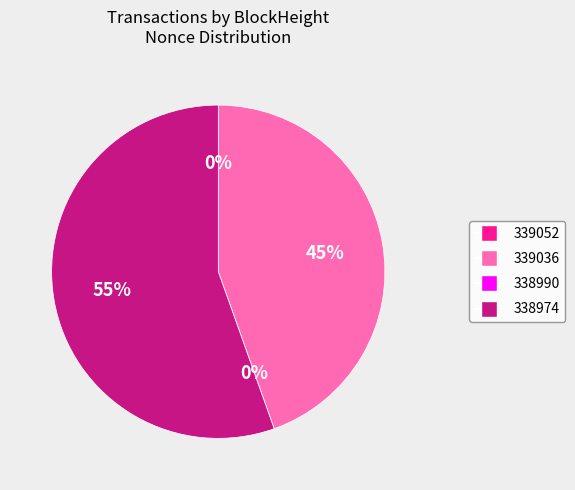

Is there a majority slice in this chart?

Yes